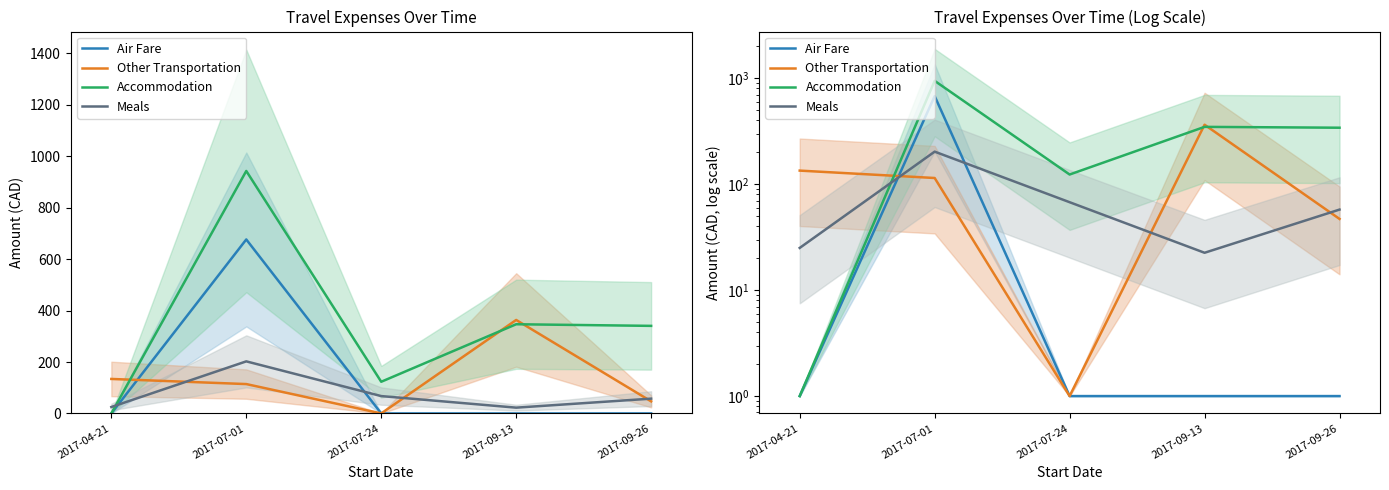

What is the label of the 5th point from the left?

2017-09-26